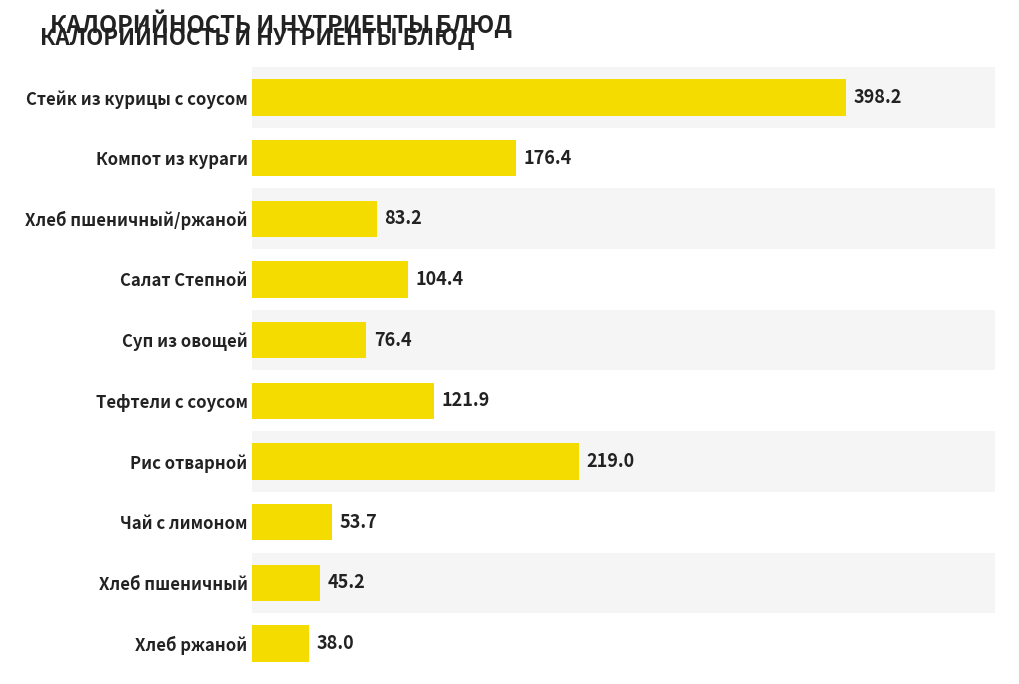

Is it true that the value at Хлеб ржаной is 38.0?

True